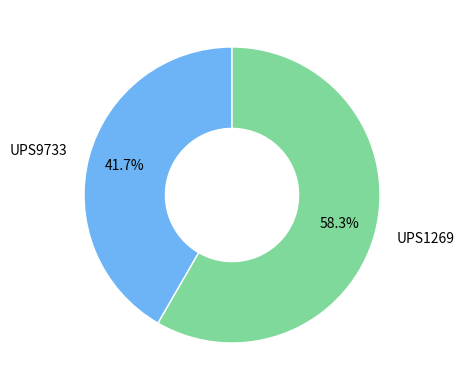

To the nearest percent, what is the difference between the UPS9733 and UPS1269 slice percentages?

17%